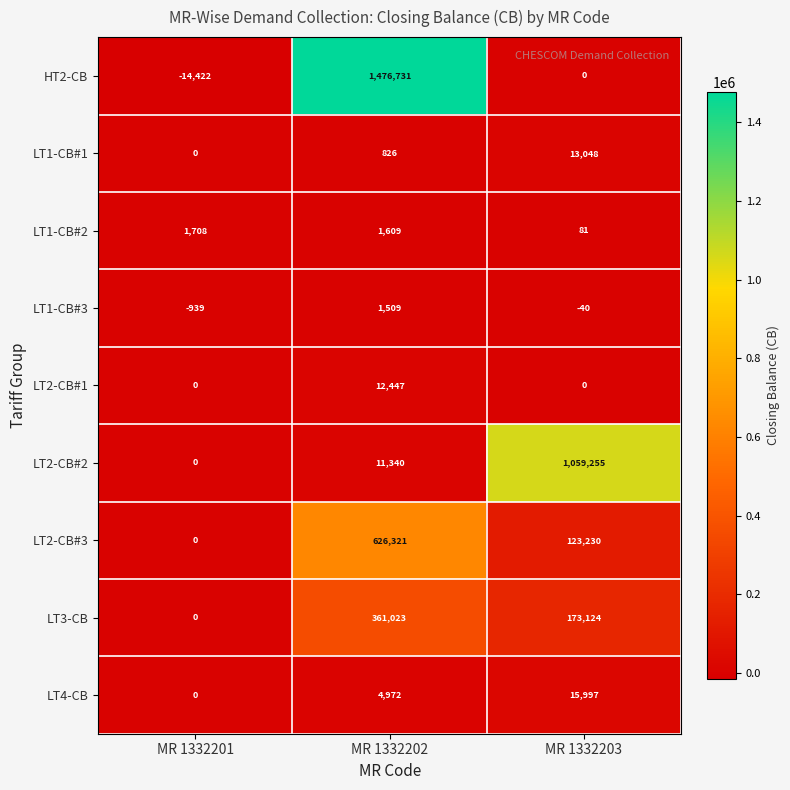

What is the minimum value shown in the chart?

-14422